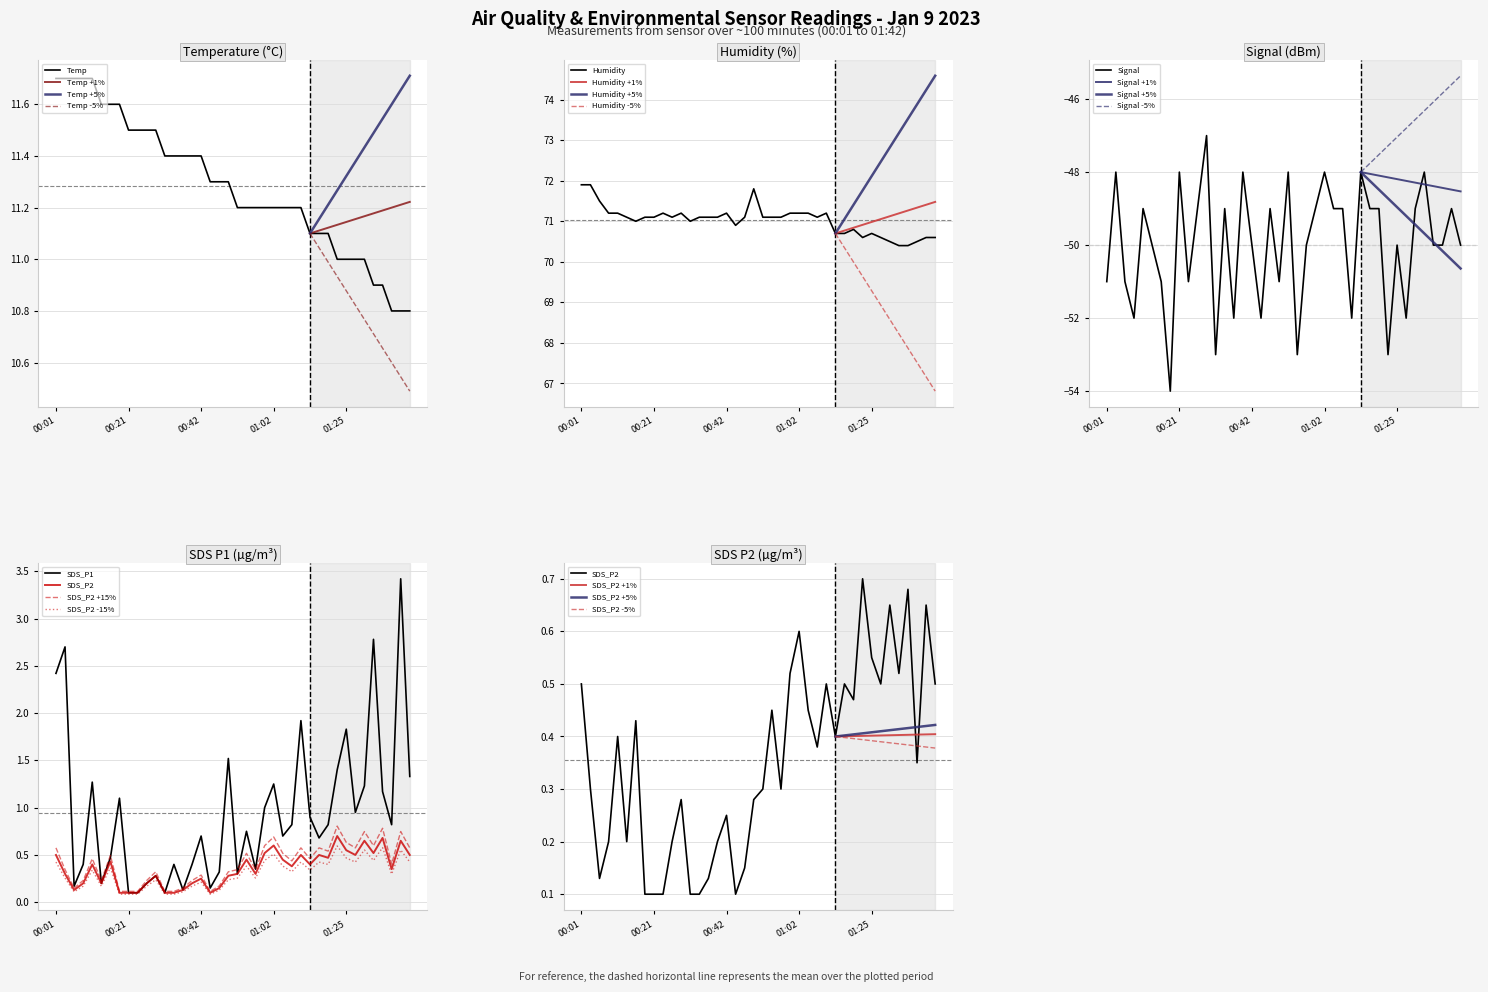

At which category does Signal reach its first local peak?

00:04